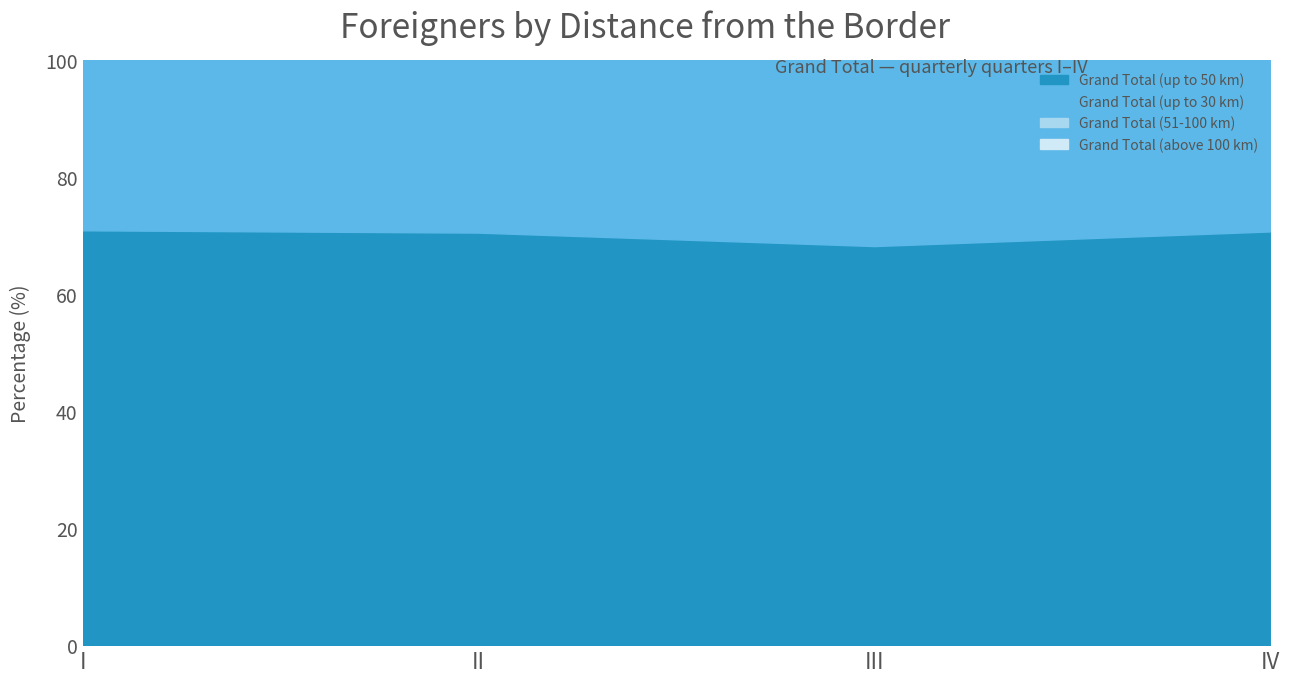

Which has a higher value, III or II?

II